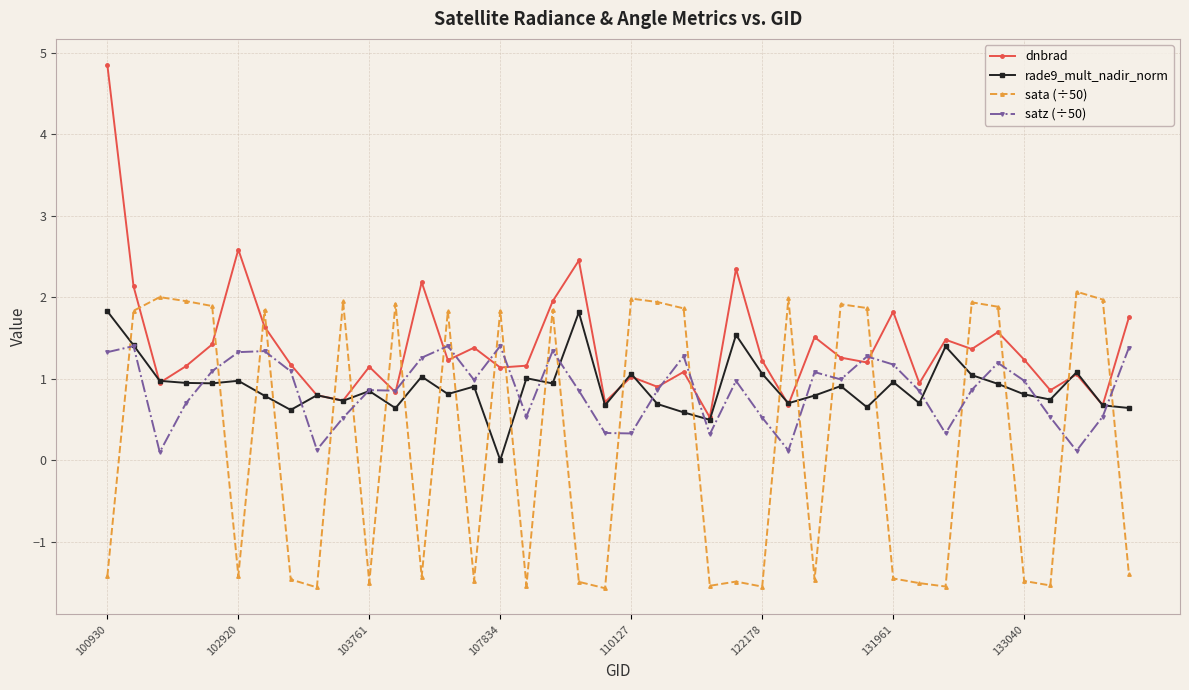

Rank the series by their maximum value, from lowest to highest.

satz (÷50), rade9_mult_nadir_norm, sata (÷50), dnbrad